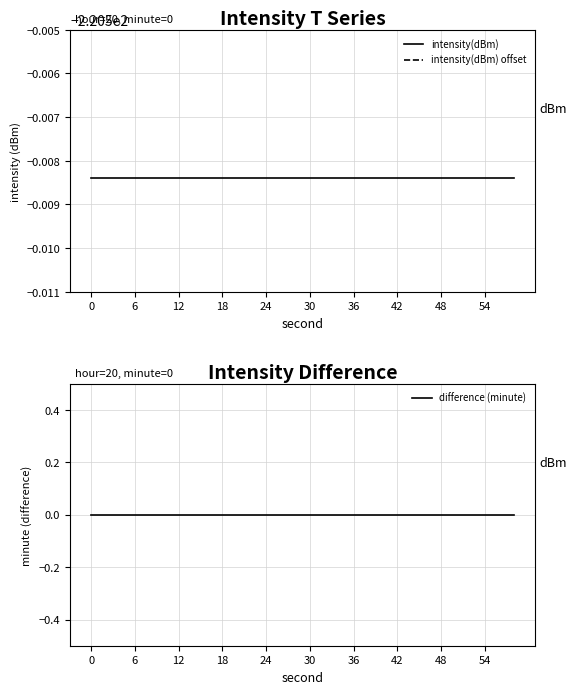

The intensity(dBm) series shows -65.6 at 6. True or false?

False